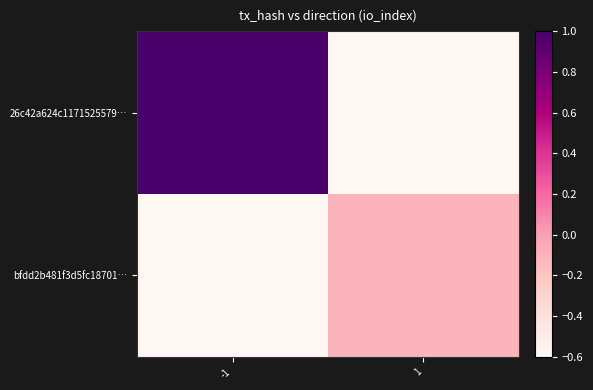

Which series has the largest total across all categories?

26c42a624c1171525579…